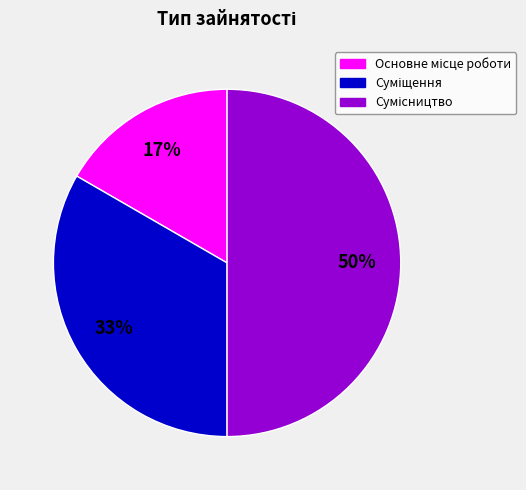

How many slices are in this pie chart?

3